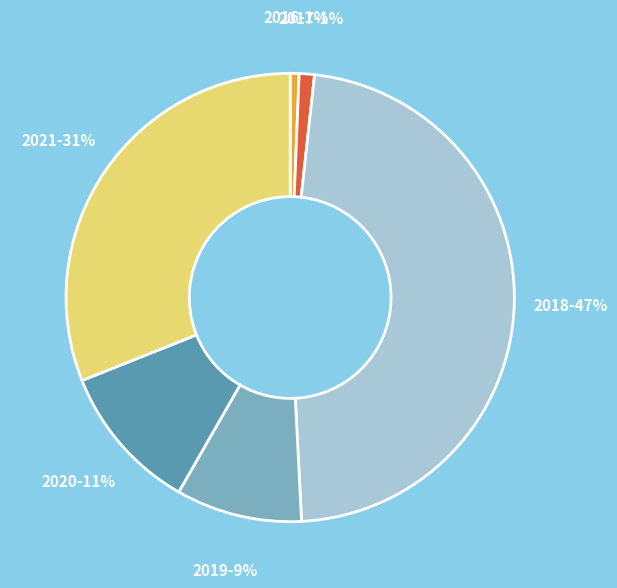

To the nearest percent, what is the average slice percentage?

17%